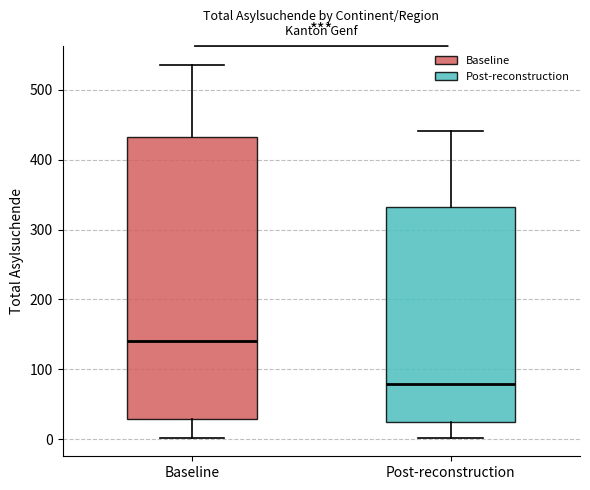

Which box has the lowest median line?

Post-reconstruction